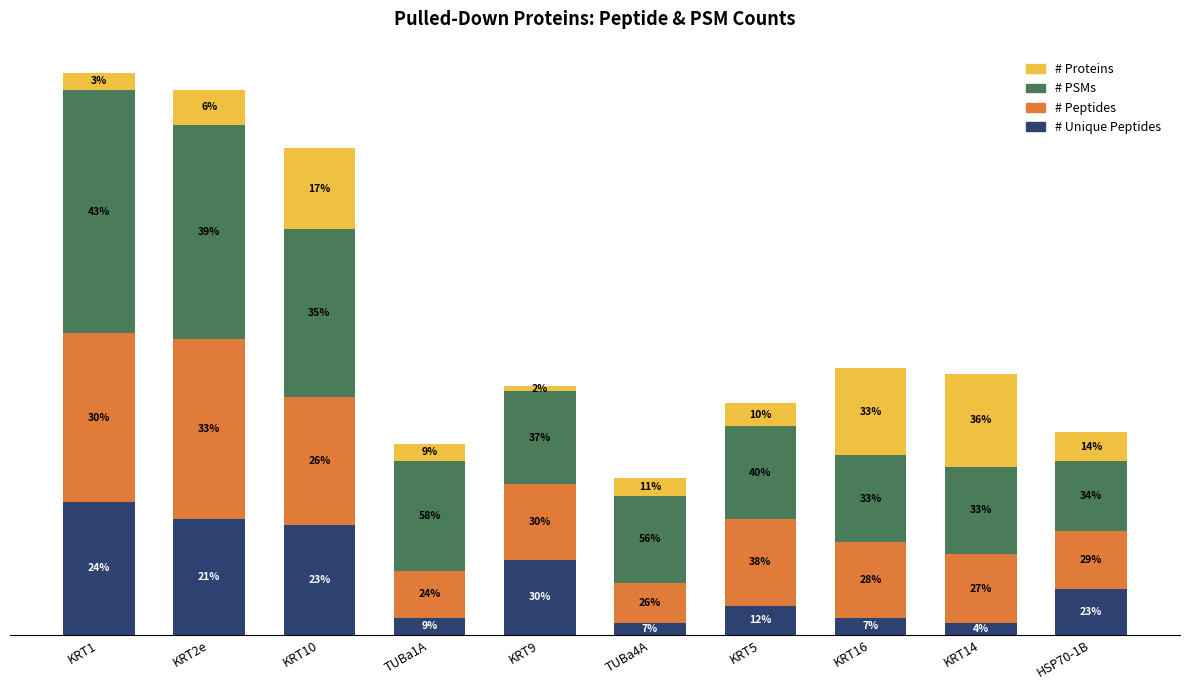

List the series in order of their peak value, lowest first.

# Proteins, # Unique Peptides, # Peptides, # PSMs